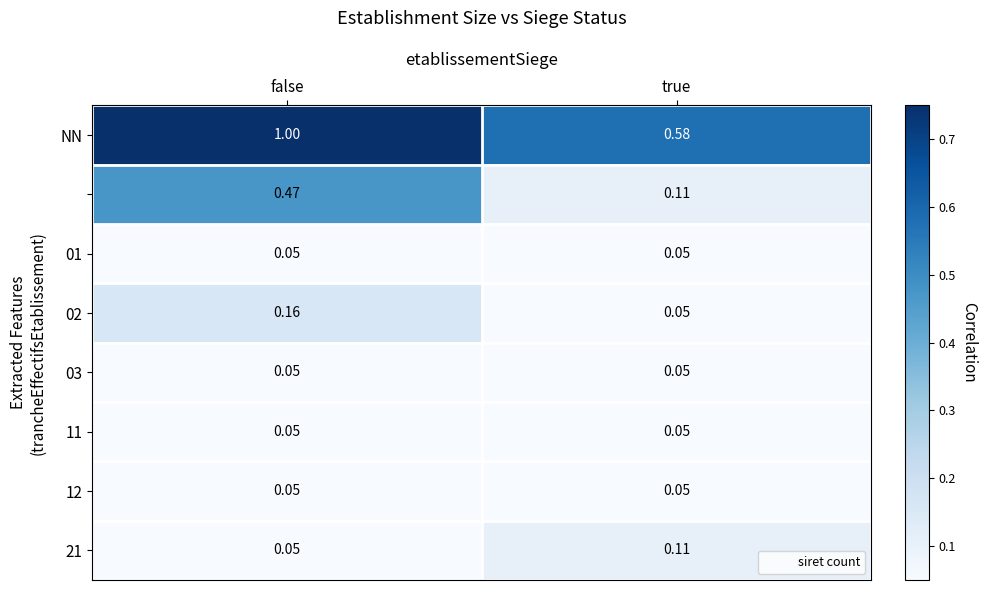

At which category is the sum across all series the highest?

false